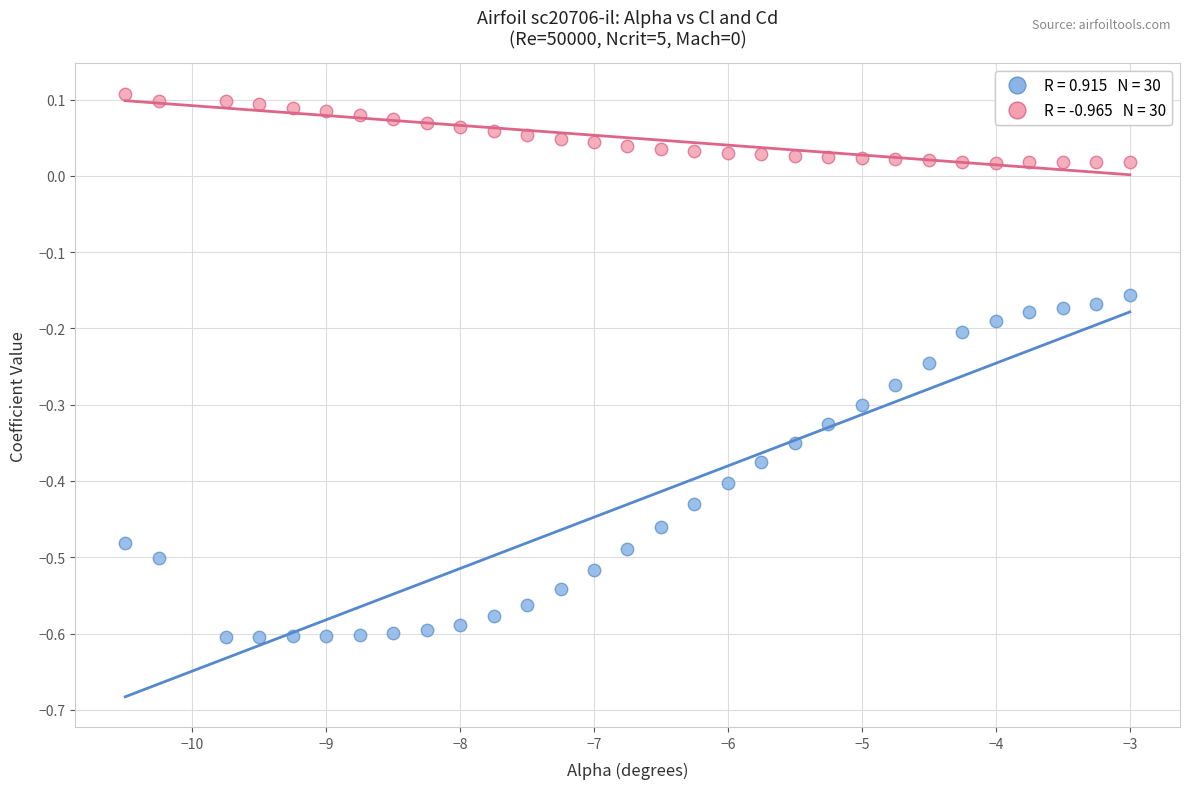

Across all data points, what is the range of Y values (max minus min)?

0.7